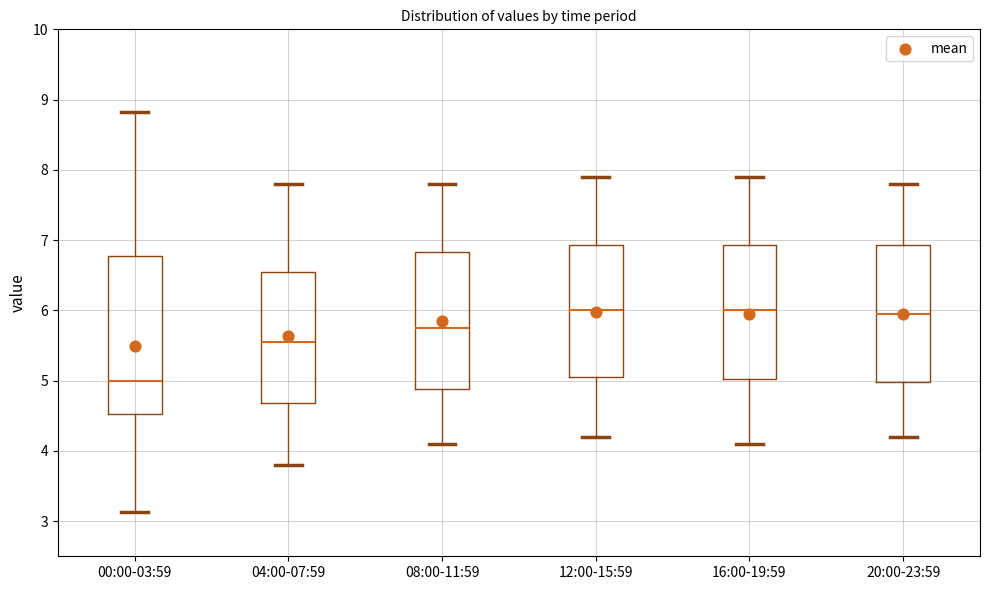

Where does the upper whisker of the box for 16:00-19:59 end on the y-axis? The values are not printed on the chart, so give them approximately, as read against the axis.

7.9